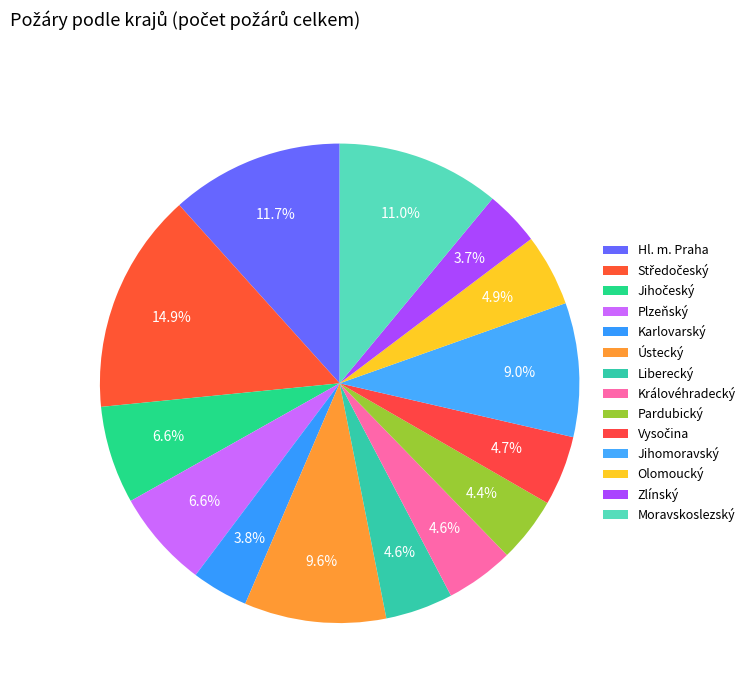

Count the number of slices in the pie.

14